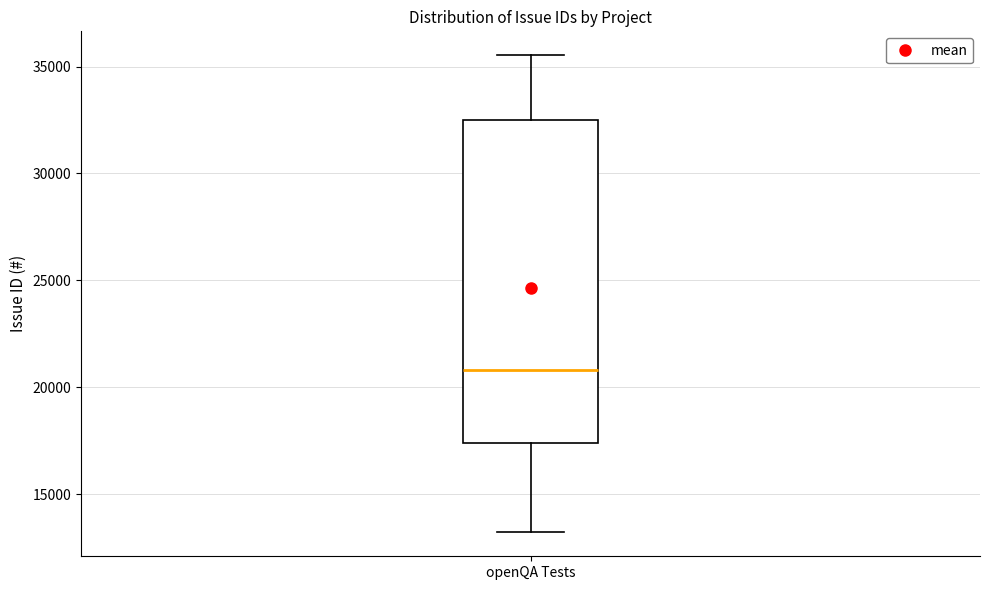

Read this box plot against the y-axis: the position of the median line, the range covered by the box, and the ends of both whiskers. The values are not printed on the chart, so give them approximately, as read against the axis.

median 21000, box 17500 to 32500, whiskers 13000 to 35500